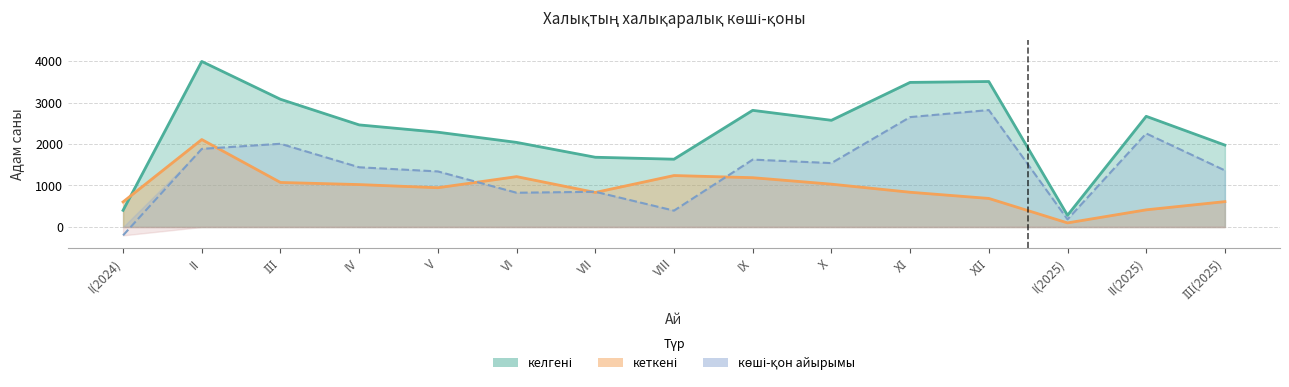

What is the difference between the кеткені values at ІІІ and VII?

241